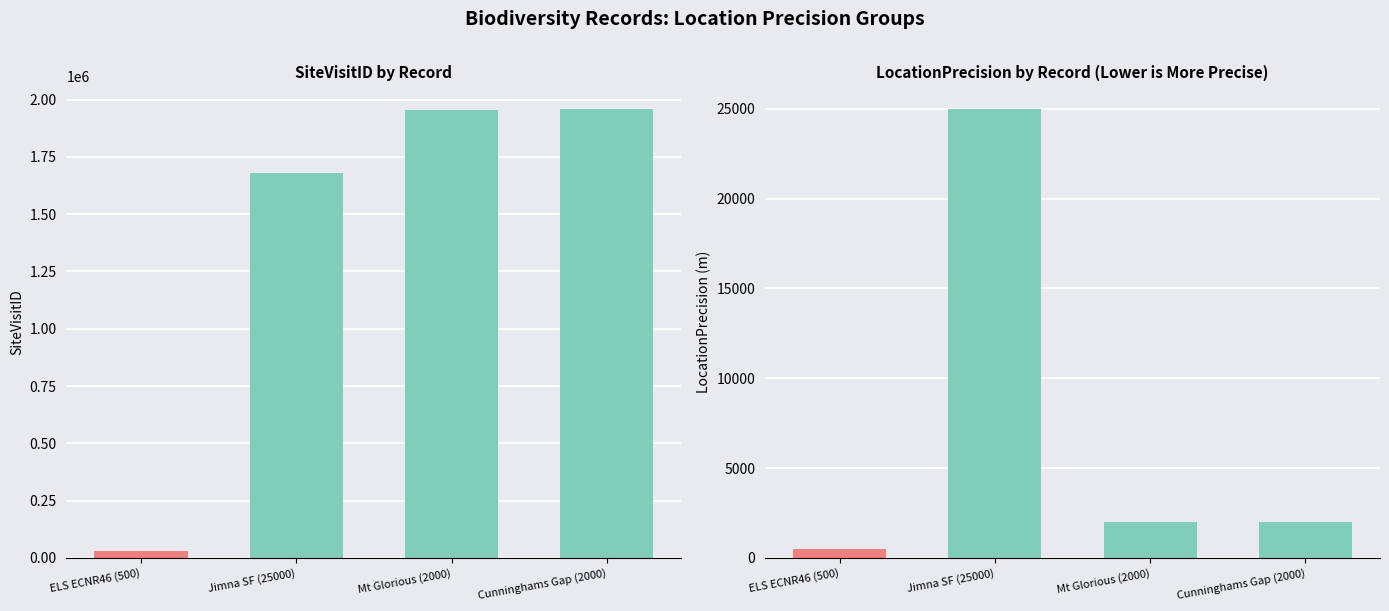

Reading right to left, transcribe all the data shown in this chart.

ID: 2000=3	2000=2	25000=1	500=0
SiteVisitID: 2000=1959684	2000=1953808	25000=1680849	500=28853